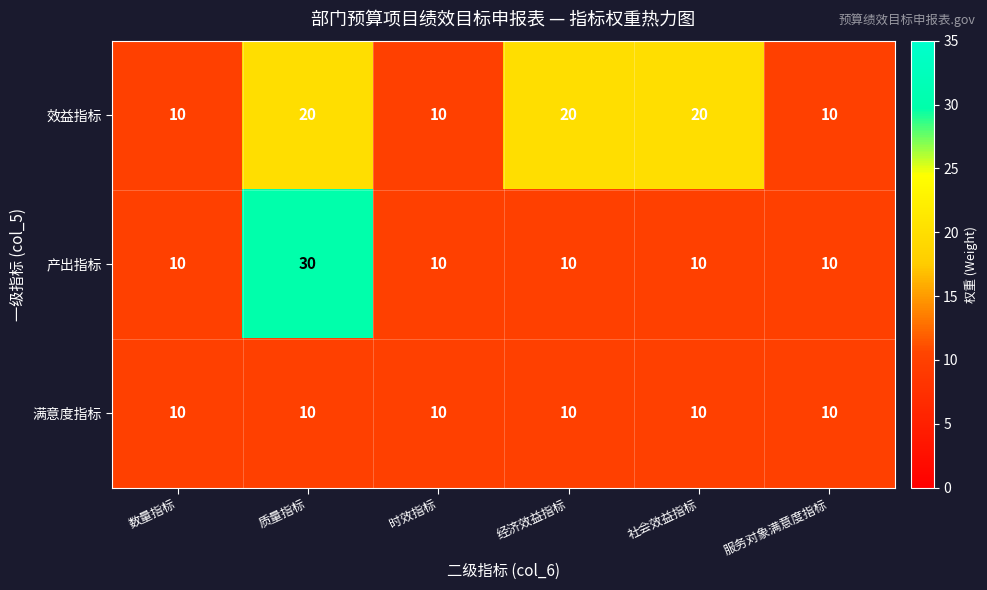

Rank the series by their maximum value, from highest to lowest.

产出指标, 效益指标, 满意度指标